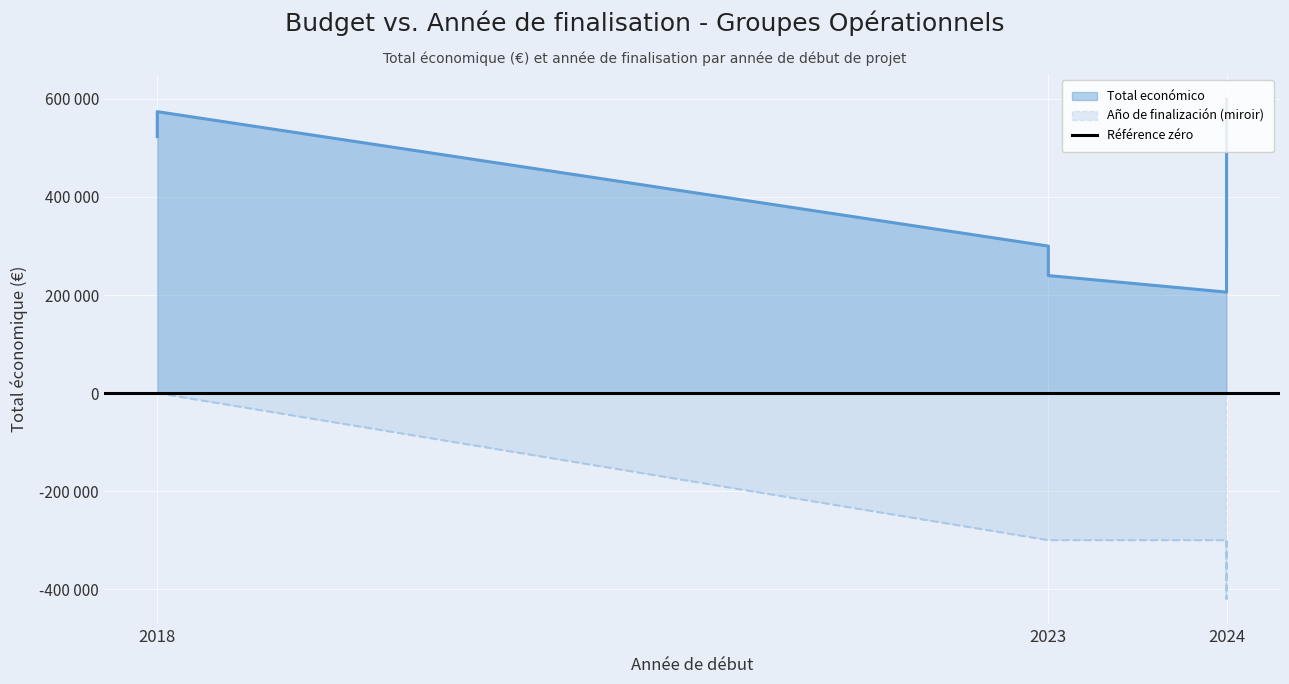

Which series changed the most between 2018 and 2023?

Año de finalización